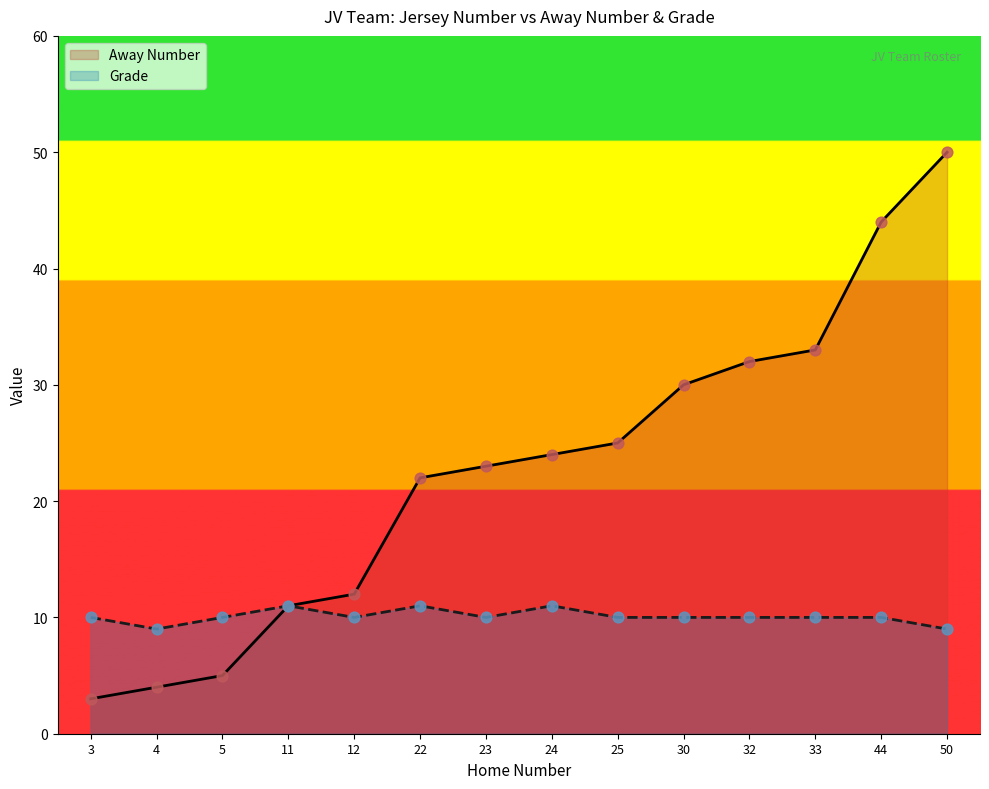

Which series has the largest Y range (max minus min)?

Away Number